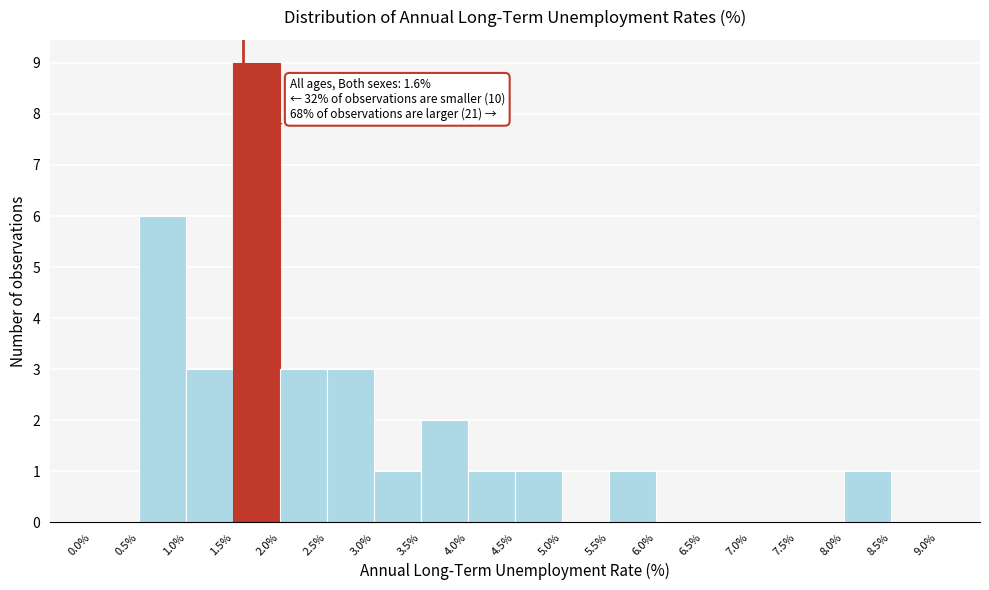

Over which range of the x-axis is the bar tallest?

1.5% to 2.0%